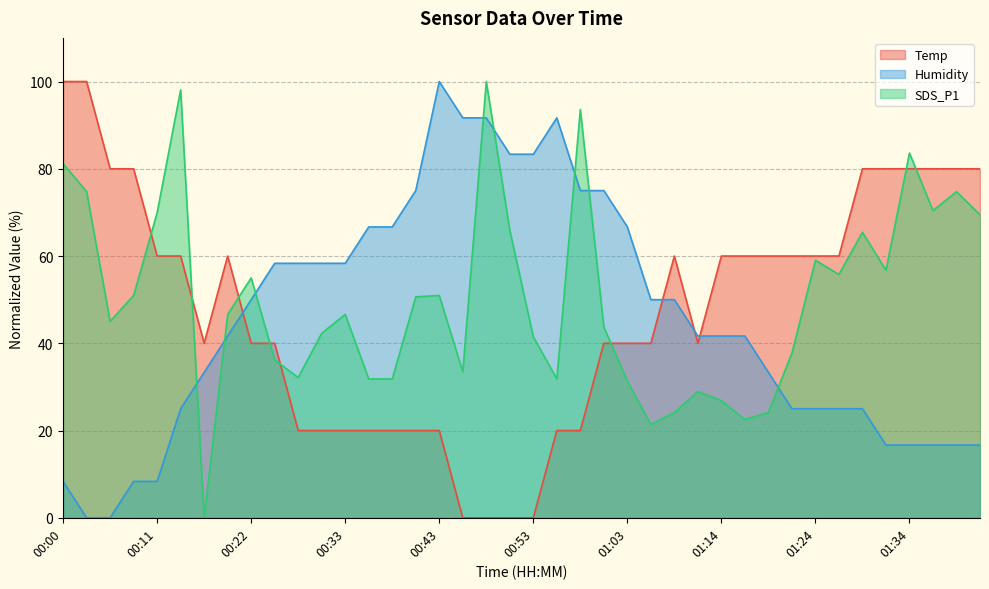

Rank the series by their maximum value, from highest to lowest.

Temp, Humidity, SDS_P1